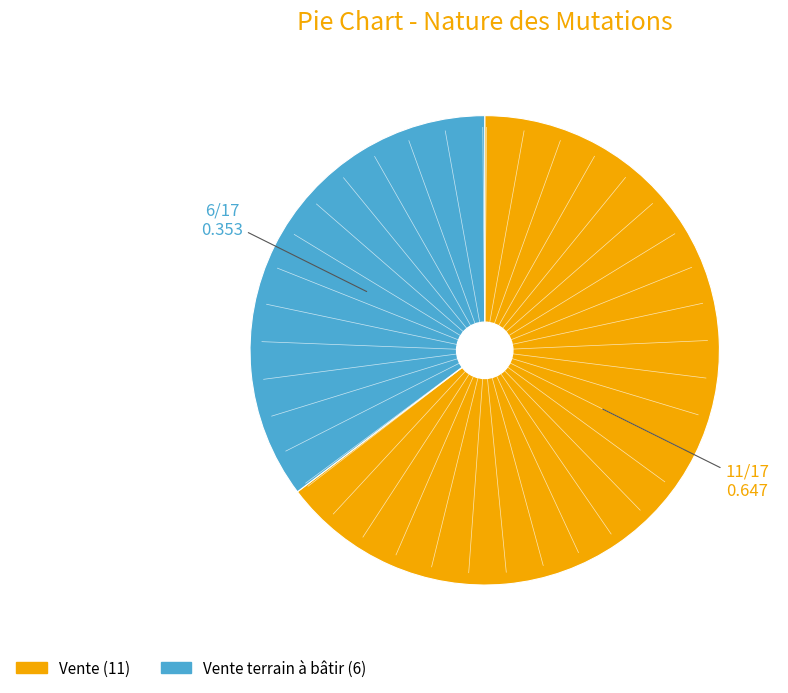

Does any single category account for the majority?

Yes